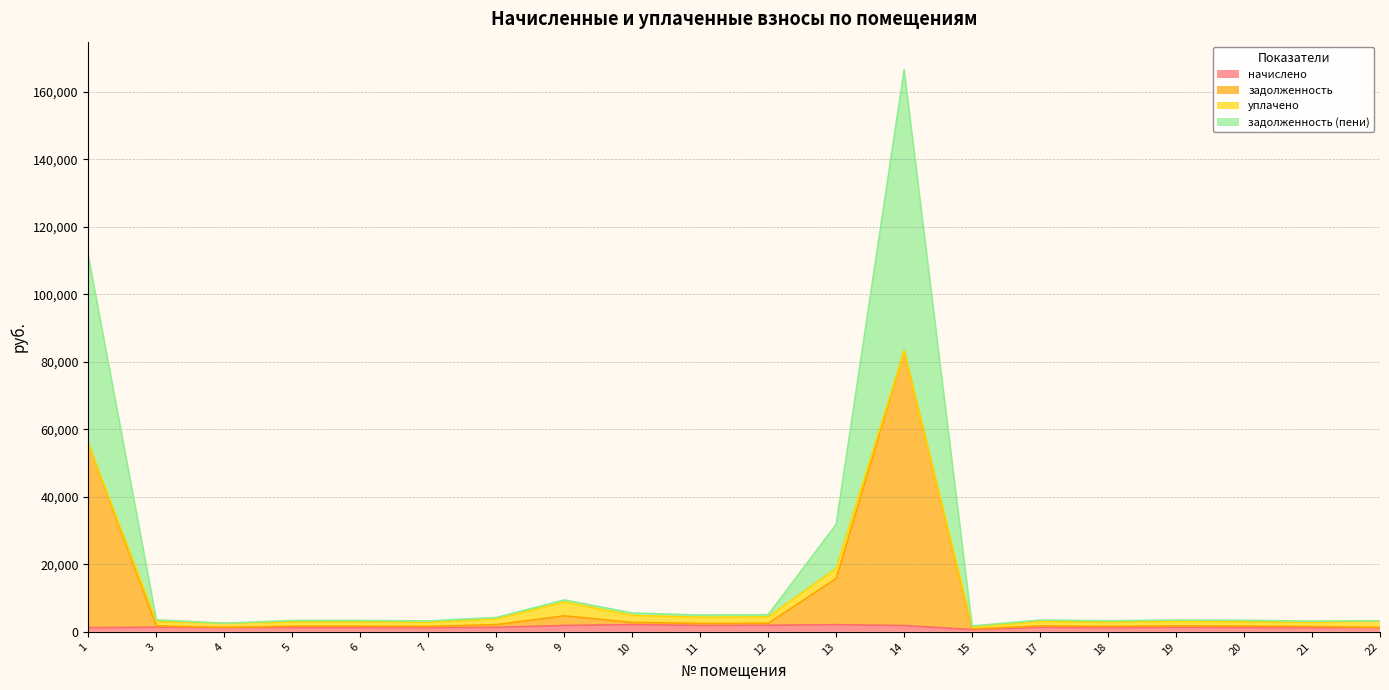

At which label is задолженность (пени) closest to 84152?

1